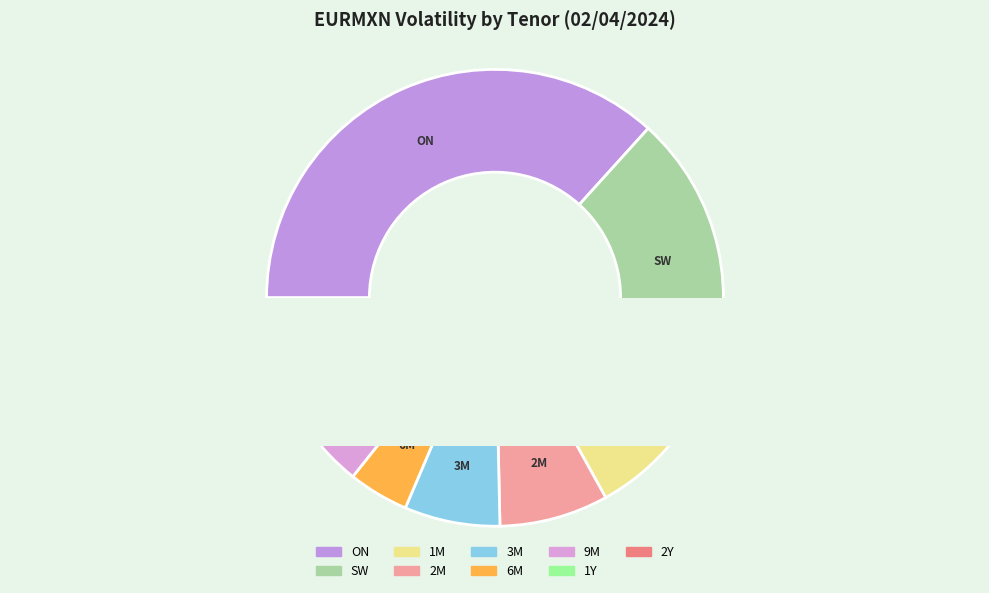

Rank the categories by value from lowest to highest.

6M, 9M, 1Y, 2Y, 3M, 2M, 1M, SW, ON